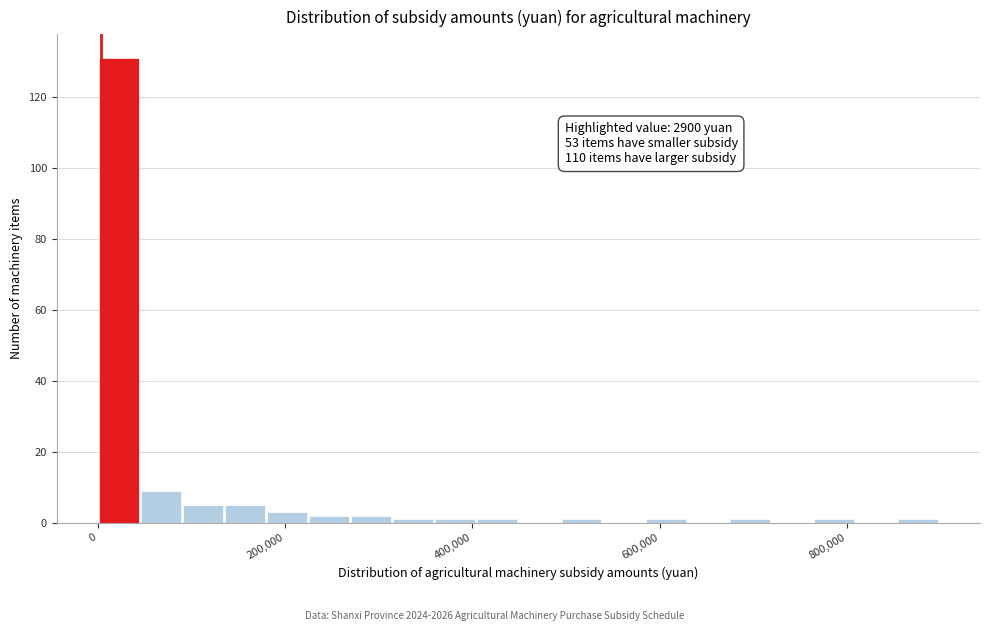

Around what value on the x-axis is the tallest bar? Give the approximate position of its centre, as read against the axis.

20000